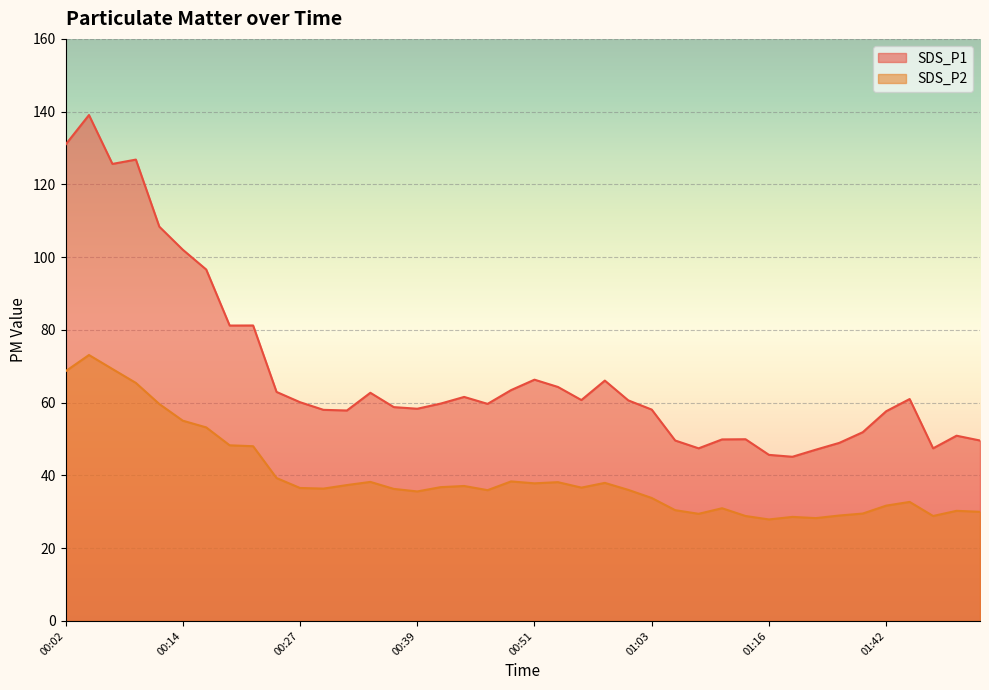

What is the greatest value displayed?

139.1